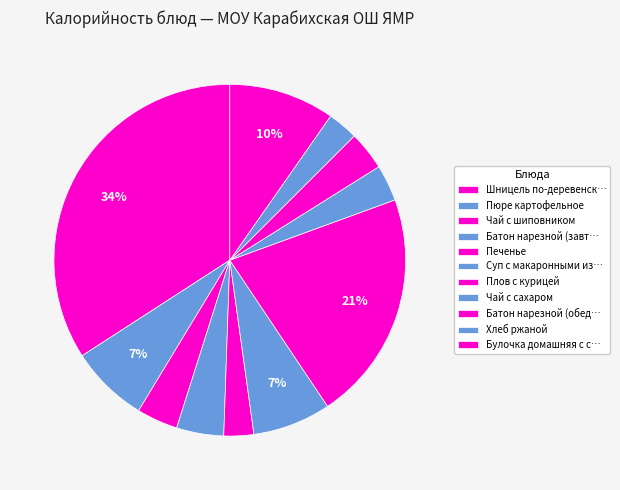

Count the number of slices in the pie.

11